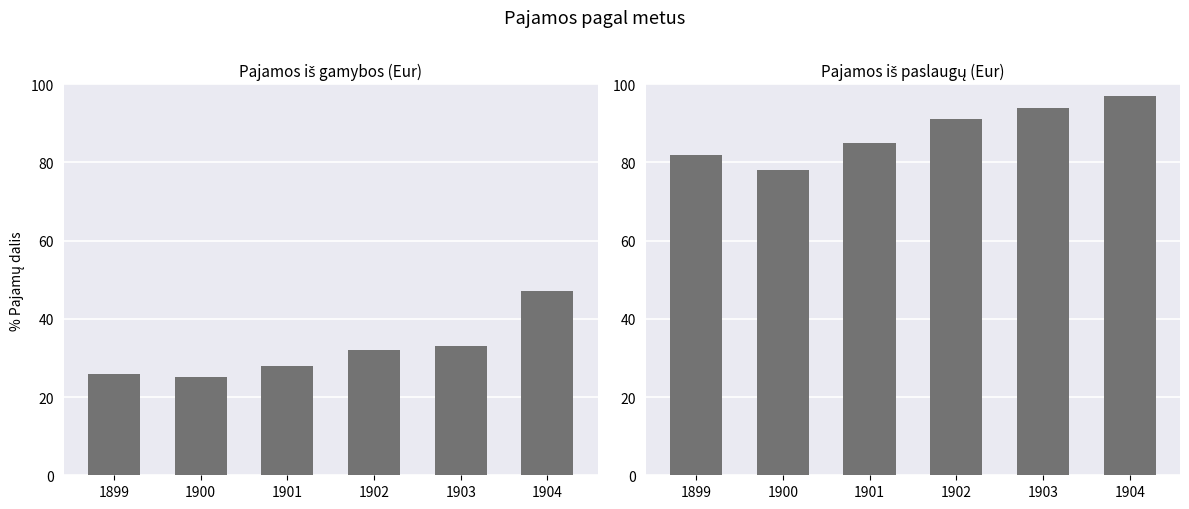

What is the spread (max minus min) of values at 1900?

53